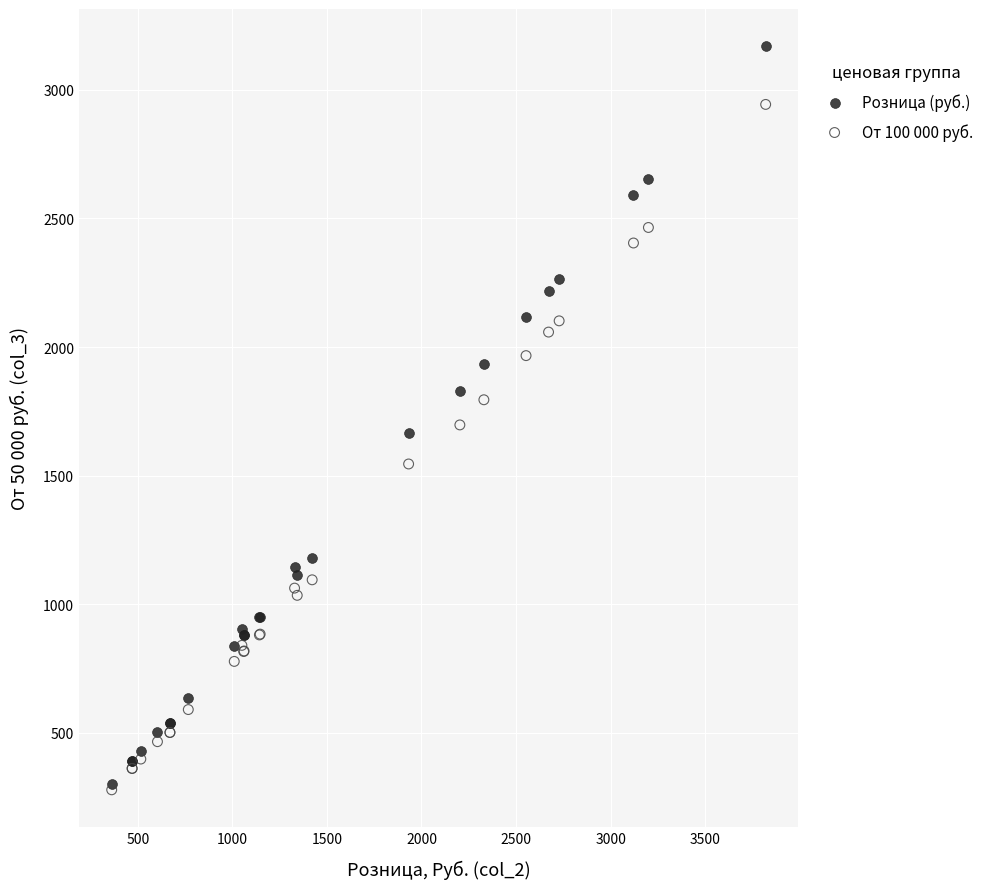

What are all the series names shown in the legend?

Розница (руб.), От 100 000 руб.